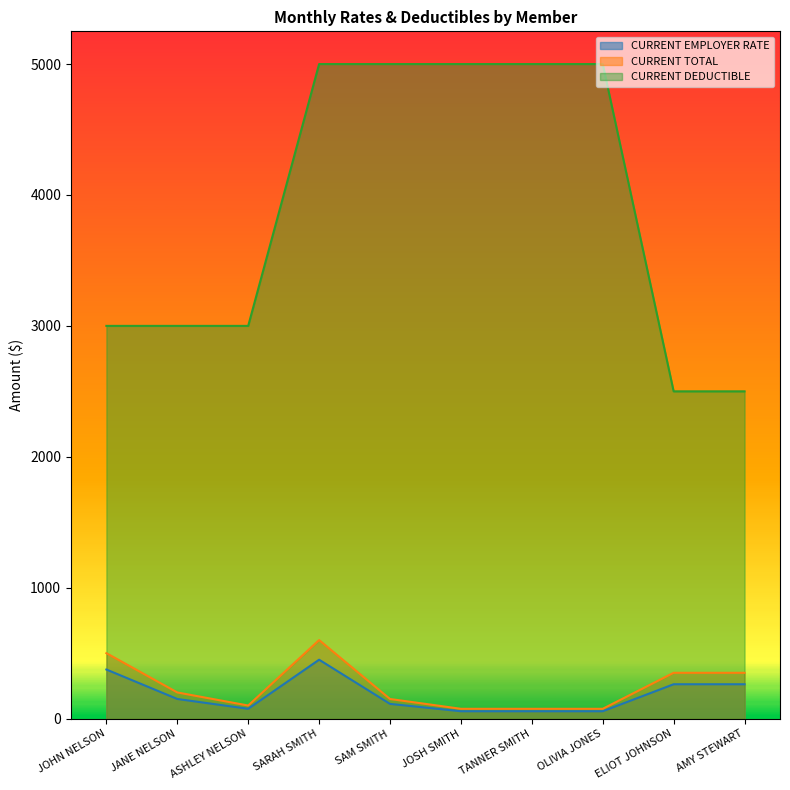

What is the smallest value displayed?

56.2